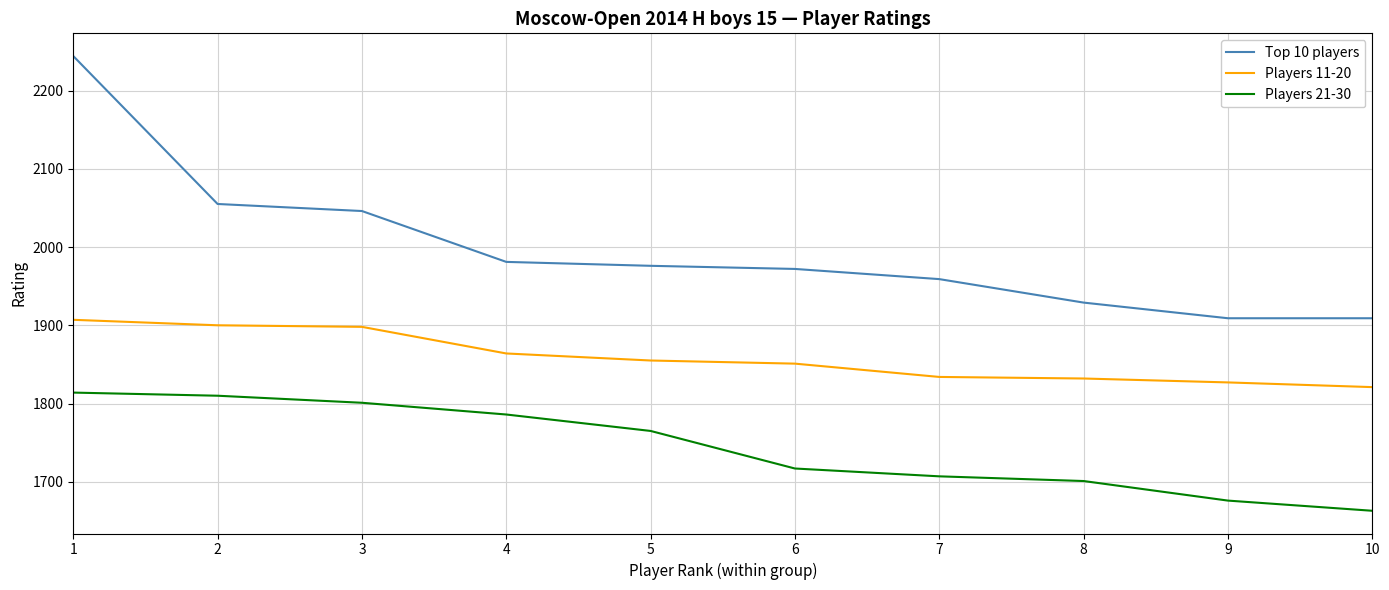

Which series has the widest spread of values?

Top 10 players